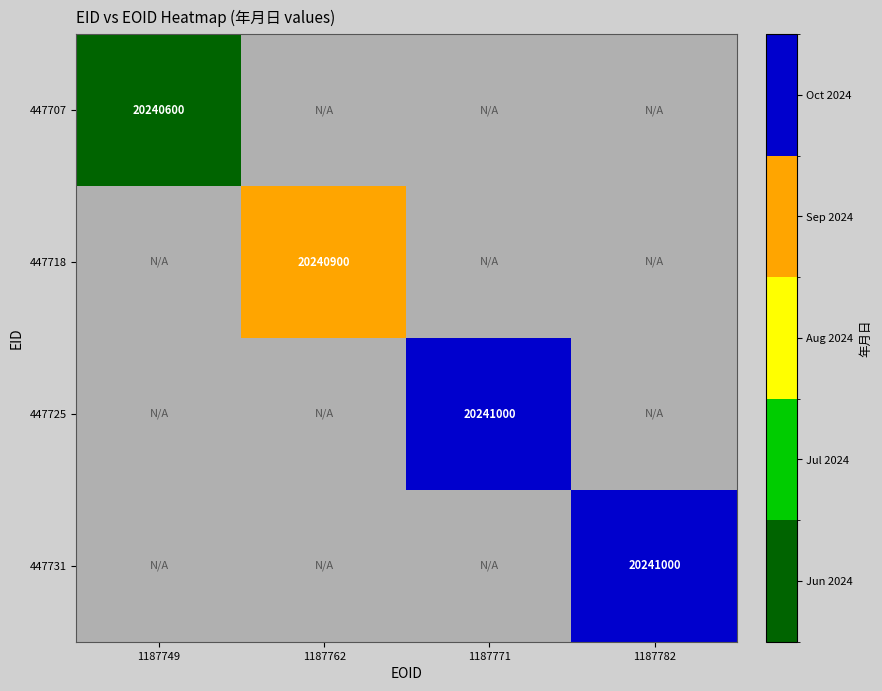

The value of 447718 at 1187762 is 7573751. True or false?

False